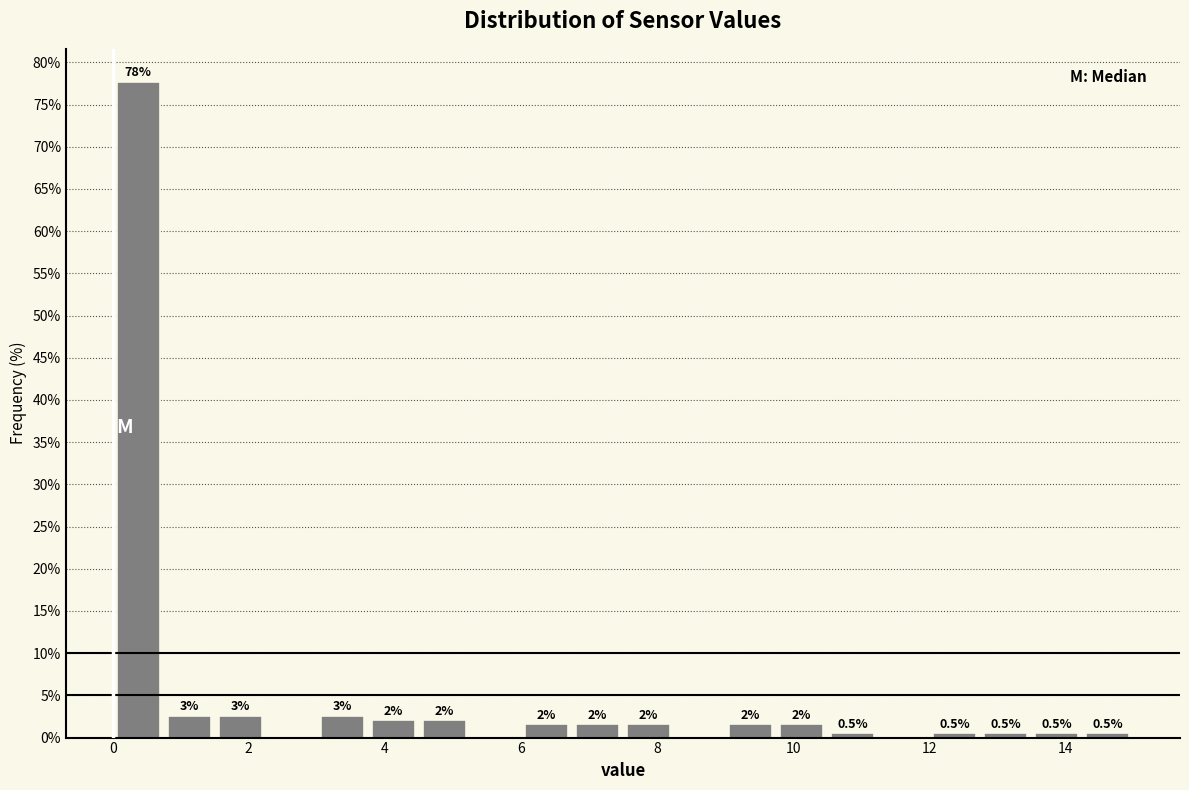

Read against the x-axis, roughly where is the centre of the tallest bar?

0.4